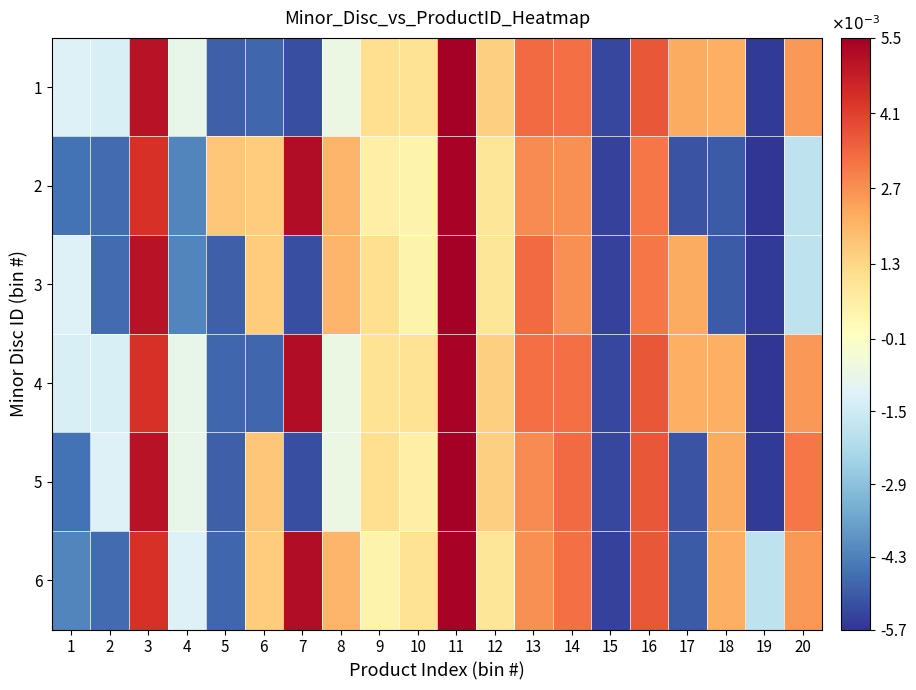

Which series has the largest range (max minus min)?

1